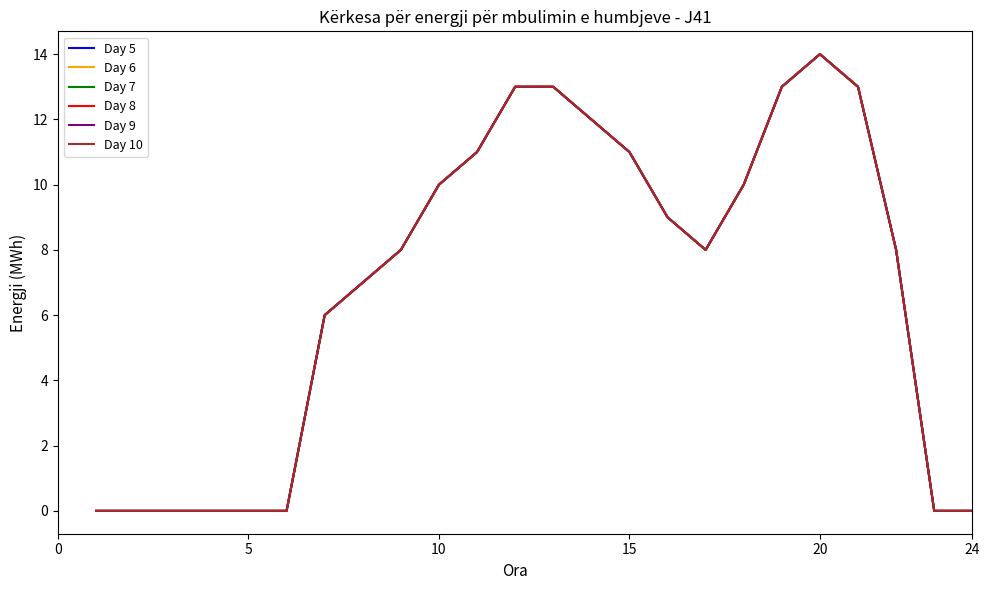

Is this an area chart (filled region under the line)?

No